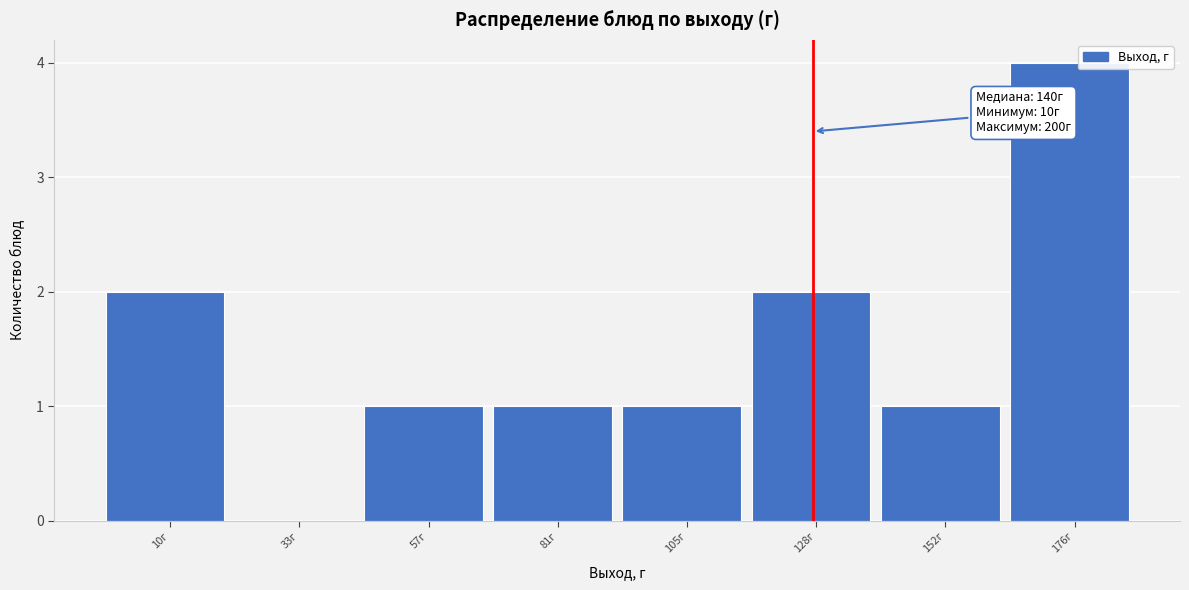

Reading left to right, transcribe all the data shown in this chart.

10г=2	33г=0	57г=1	81г=1	105г=1	128г=2	152г=1	176г=4